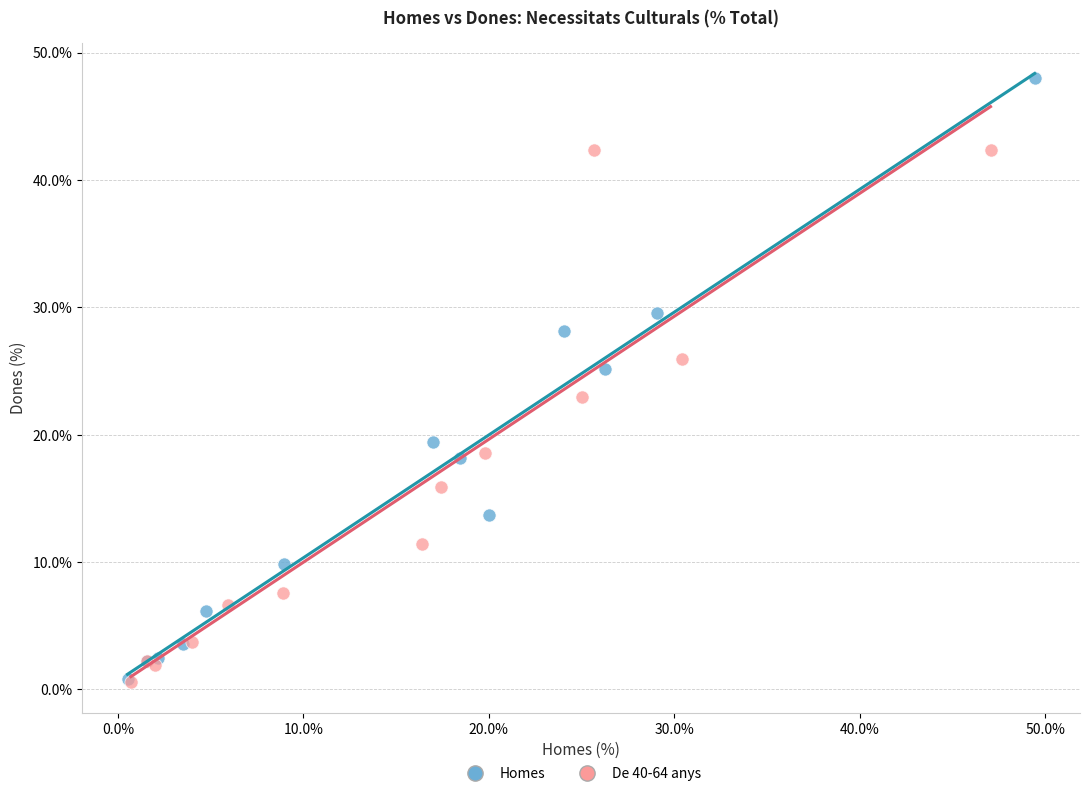

Which series reaches the maximum Y coordinate?

Homes